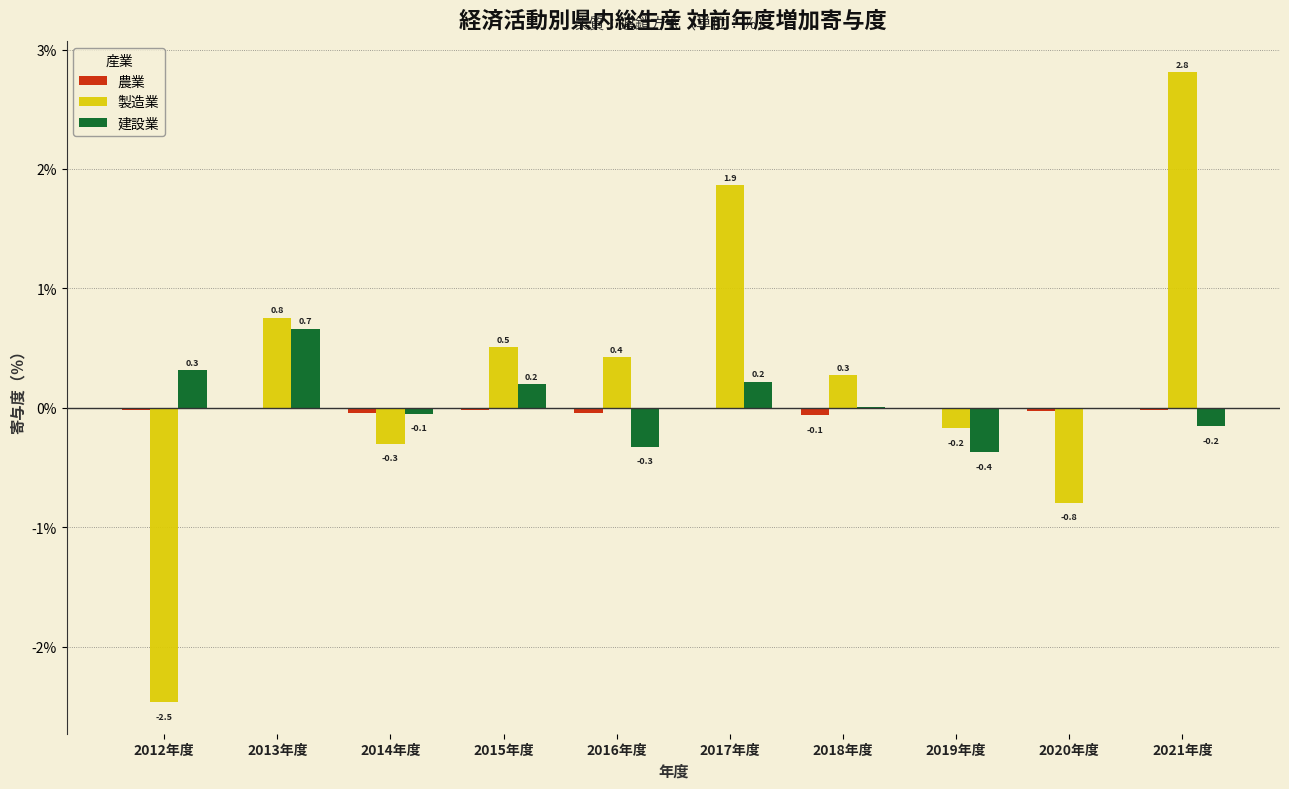

What is the sum of all 製造業 values?

2.9